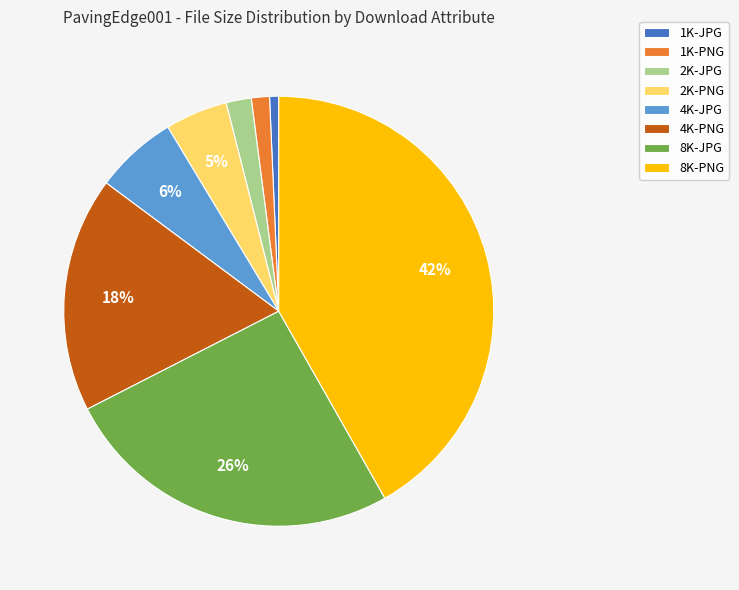

True or false: 1K-JPG accounts for 15% of the total.

False